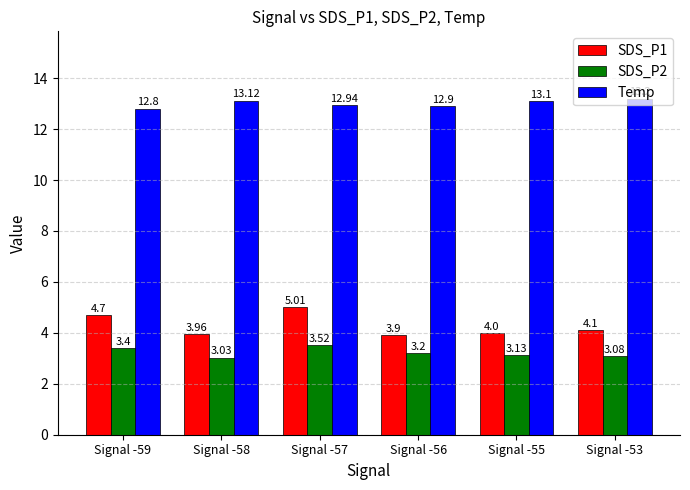

Read the Temp value at Signal -56.

12.9